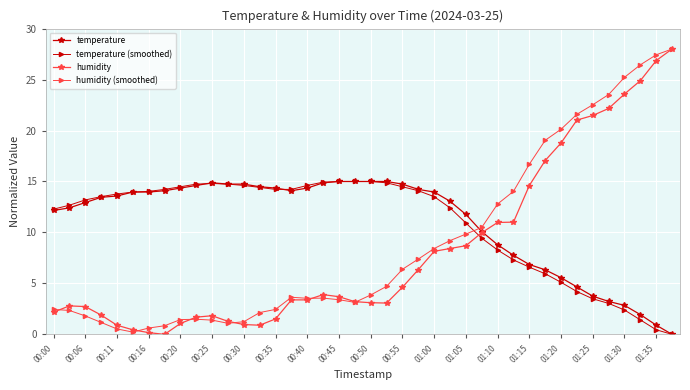

What is the value of the temperature (smoothed) point at the 27th from the left?

10.9